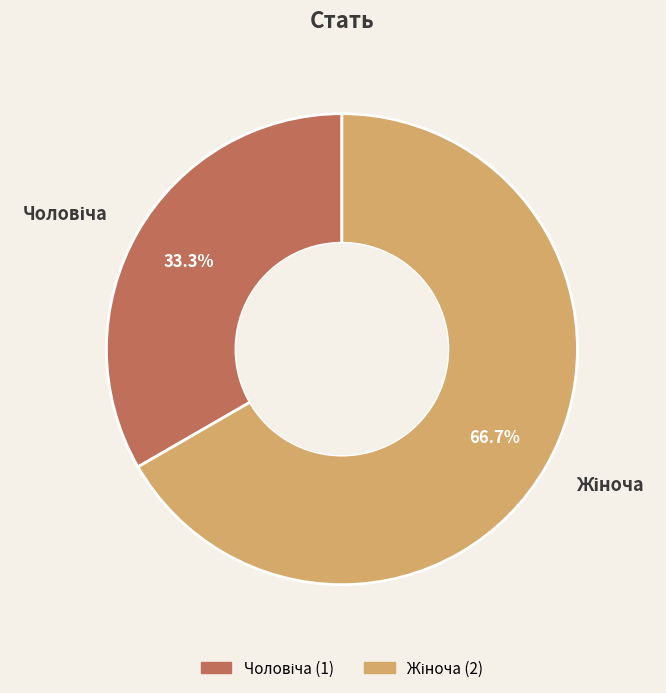

Is there a majority slice in this chart?

Yes